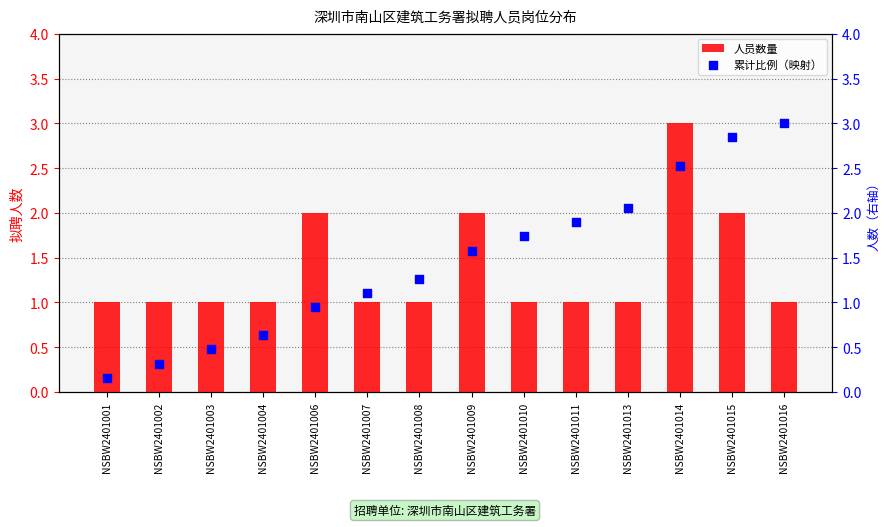

Which series has the largest total across all categories?

累计比例（映射）